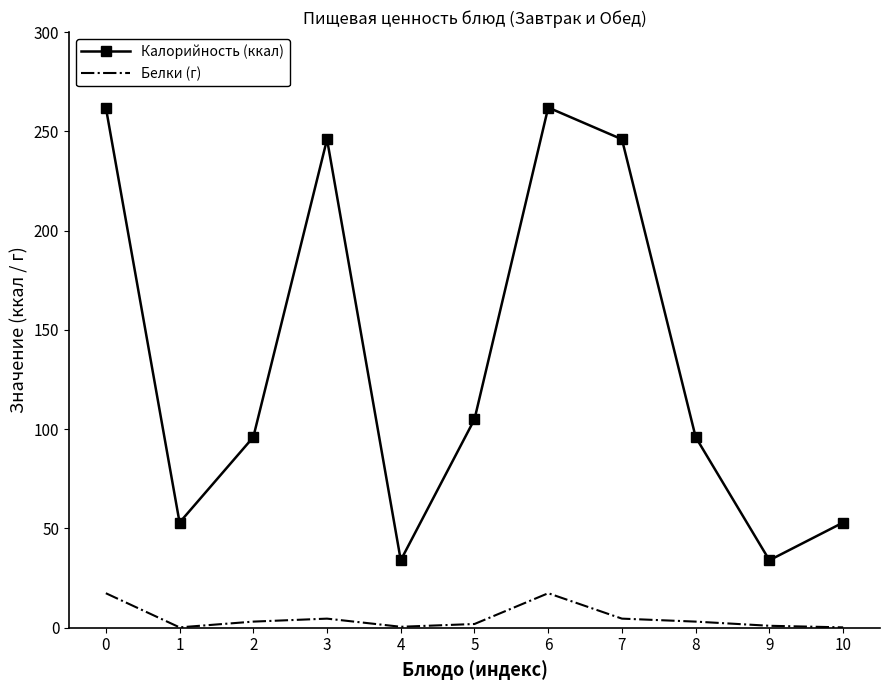

What is the total value across all series at 5?

106.9